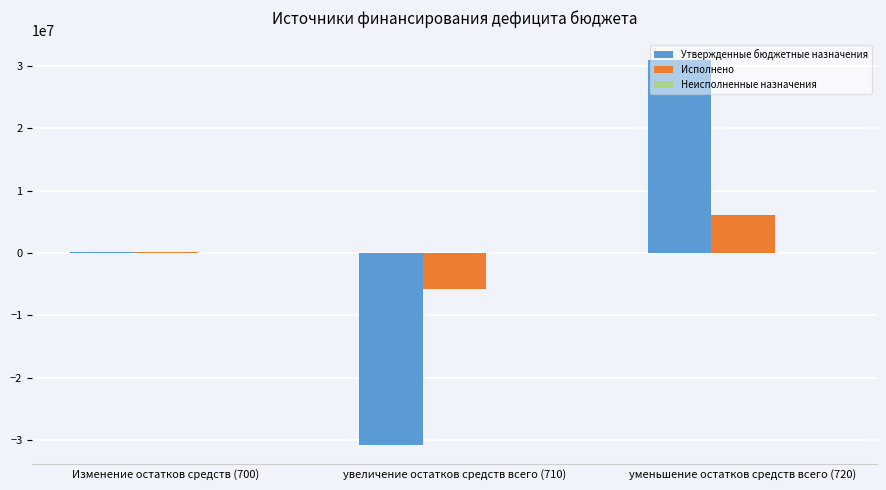

How many distinct data groups are displayed?

3